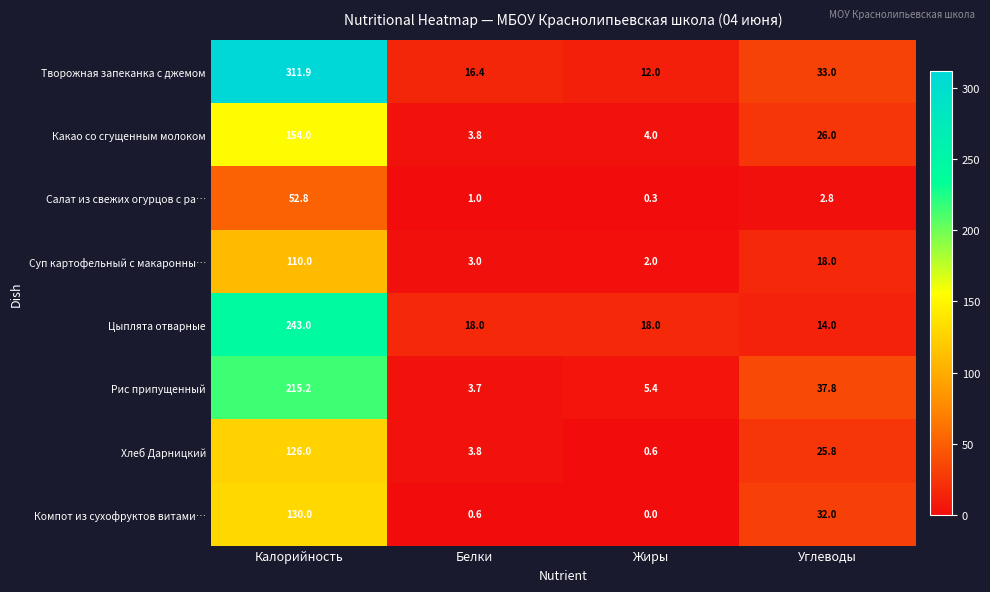

At Углеводы, list the series in order from largest to smallest.

Рис припущенный, Творожная запеканка с джемом, Компот из сухофруктов витами…, Какао со сгущенным молоком, Хлеб Дарницкий, Суп картофельный с макаронны…, Цыплята отварные, Салат из свежих огурцов с ра…